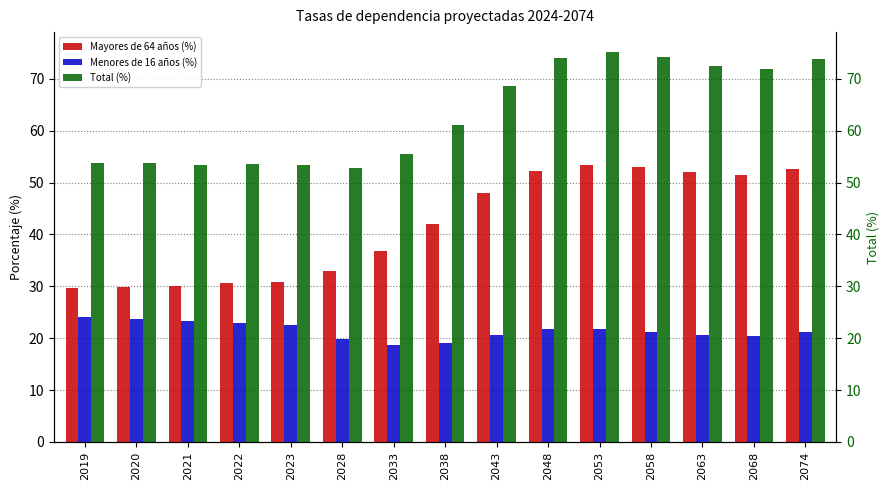

How many values in the Menores de 16 años (%) series exceed 21?

9